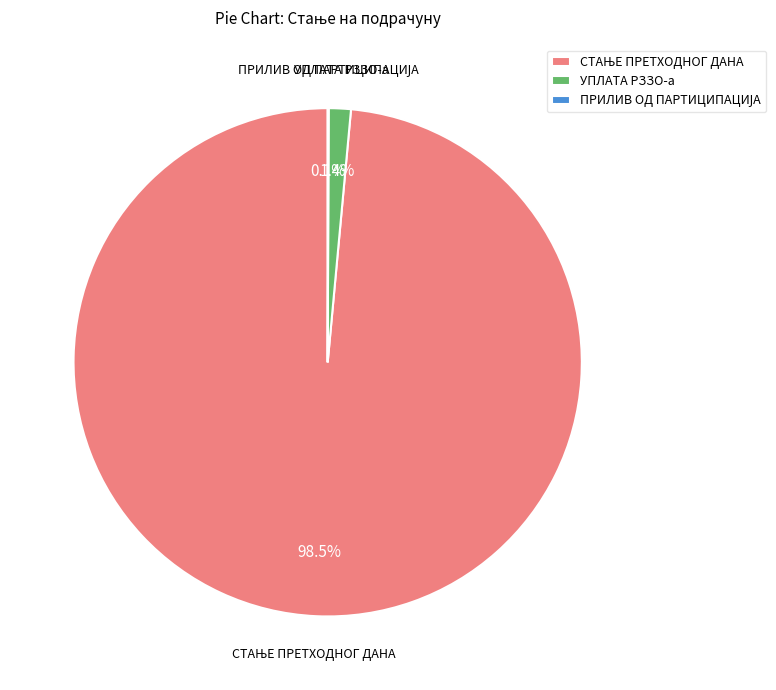

Is there any slice that represents more than half of the pie?

Yes